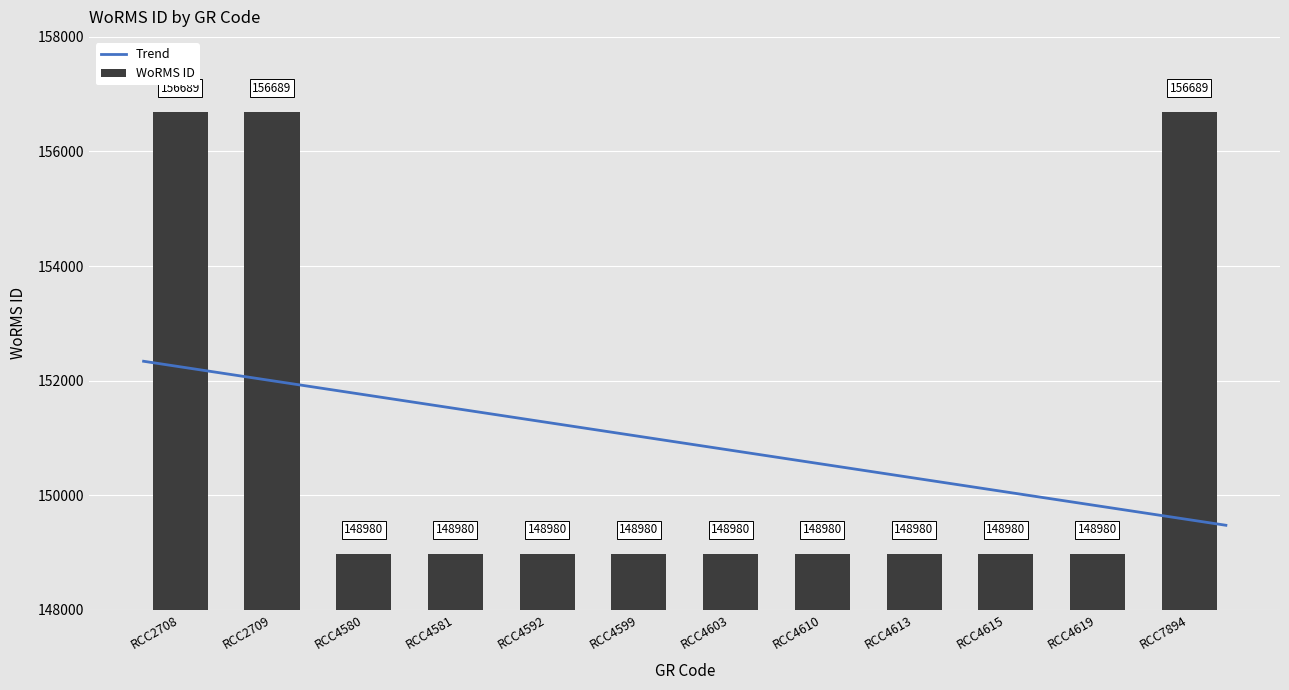

How many values exceed 148980?

3